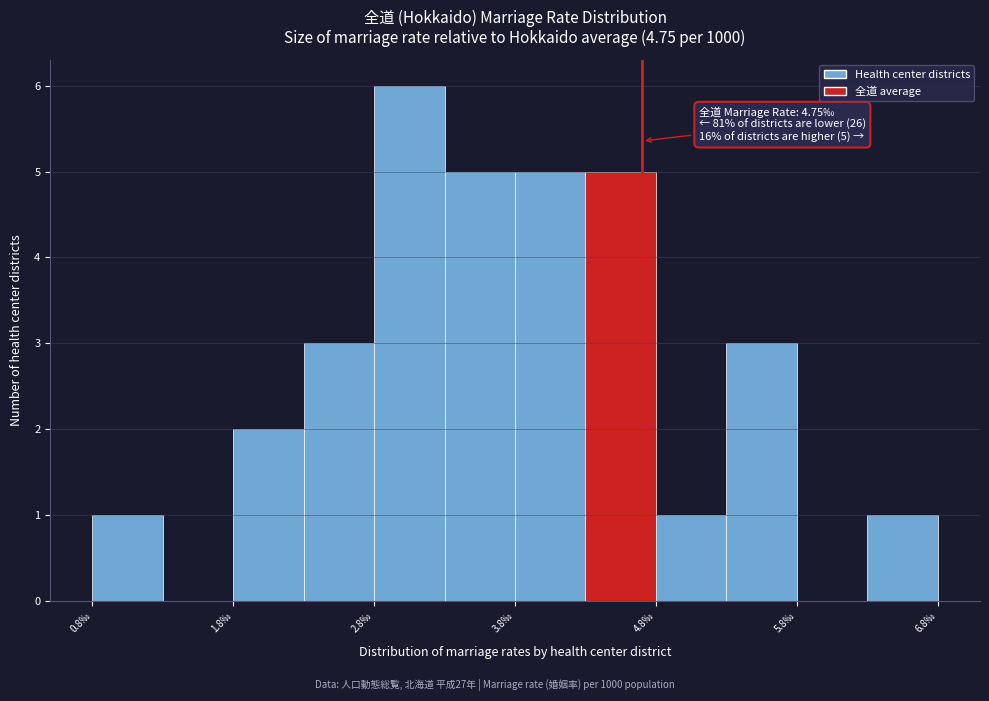

Over which range of the x-axis is the bar tallest?

2.8 to 3.3